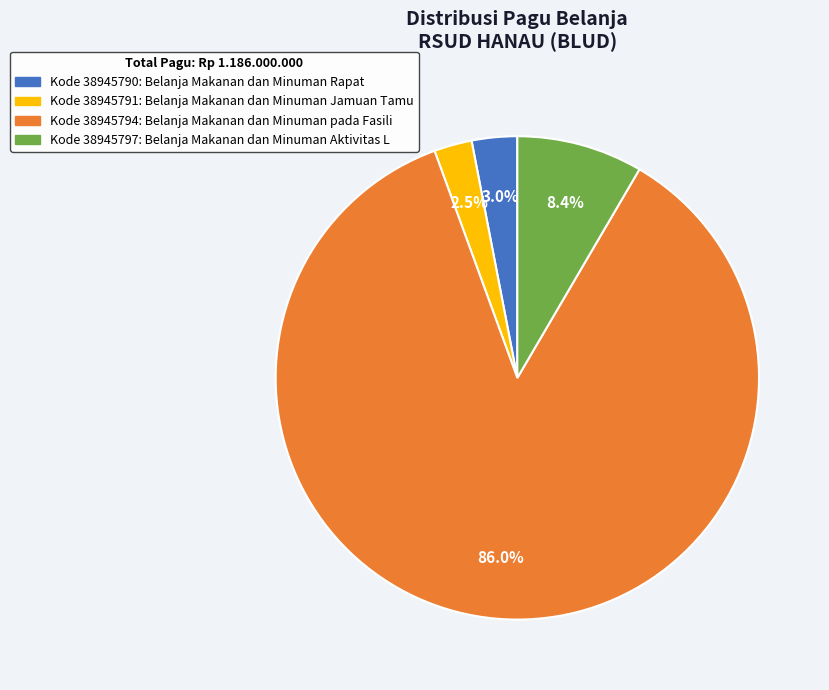

Does any single category account for the majority?

Yes